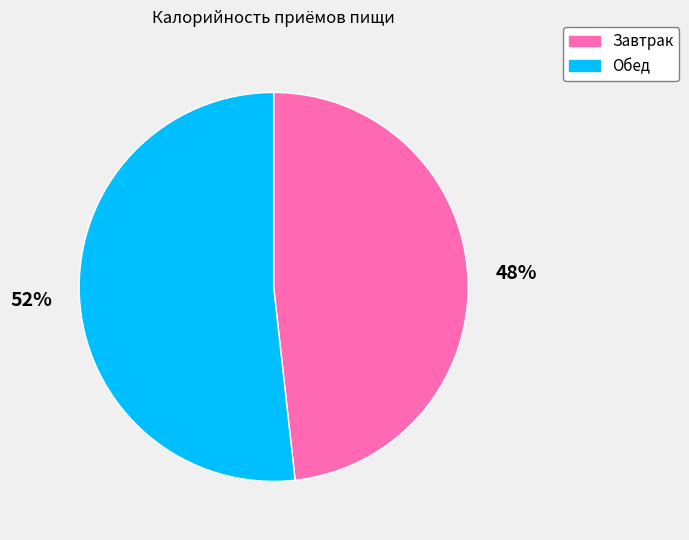

What is the smallest slice in the pie chart?

Завтрак